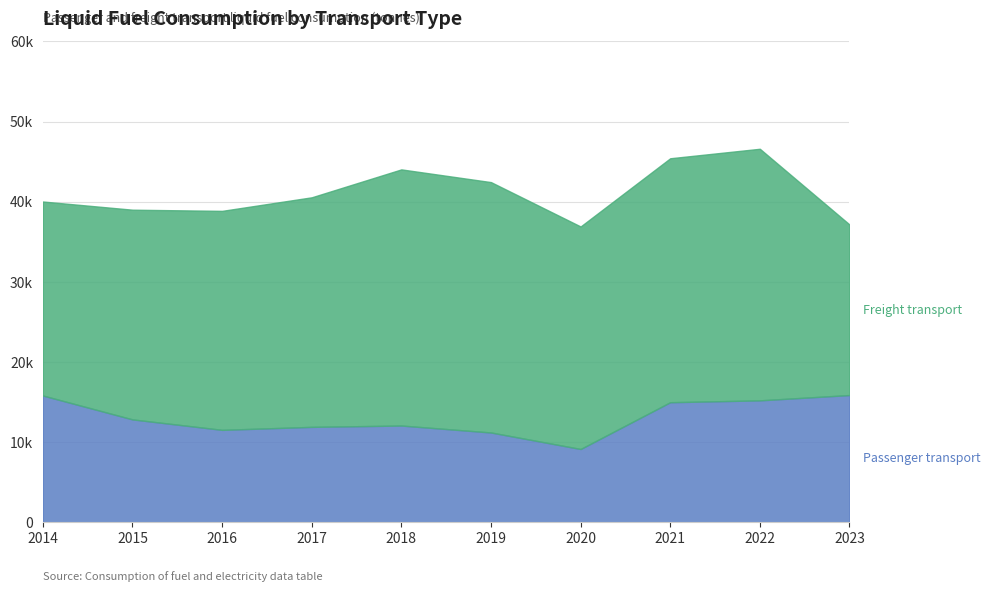

At which label is the value closest to 12510?

2015